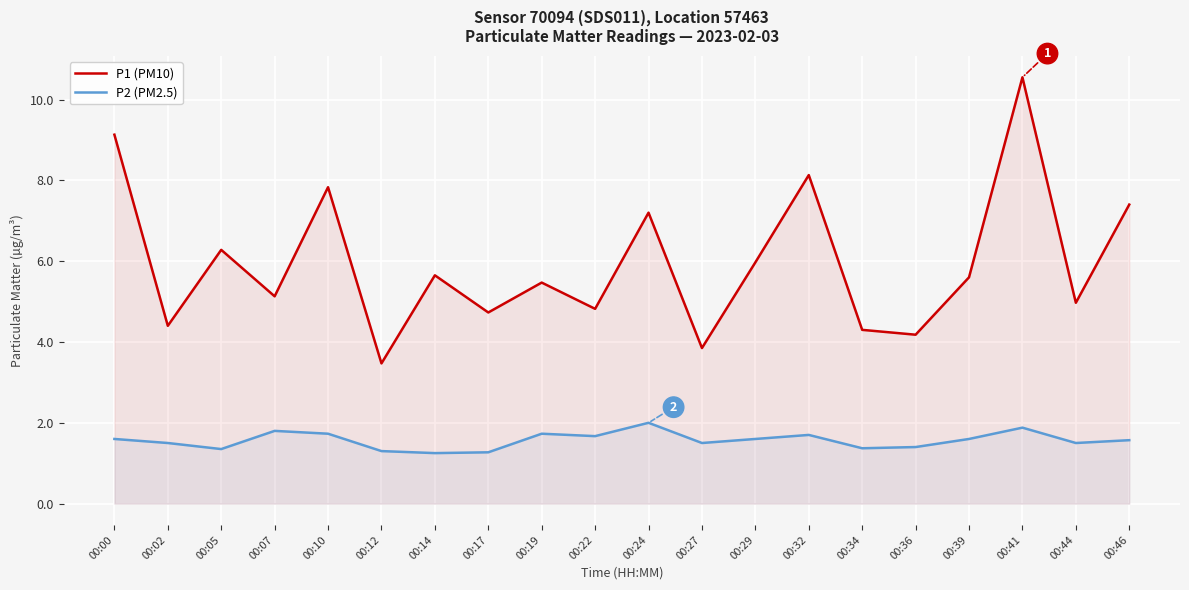

Reading right to left, list all the values displayed in this chart.

P1 (PM10): 00:46=7.4	00:44=5.0	00:41=10.6	00:39=5.6	00:36=4.2	00:34=4.3	00:32=8.1	00:29=6.0	00:27=3.9	00:24=7.2	00:22=4.8	00:19=5.5	00:17=4.7	00:14=5.7	00:12=3.5	00:10=7.8	00:07=5.1	00:05=6.3	00:02=4.4	00:00=9.1
P2 (PM2.5): 00:46=1.6	00:44=1.5	00:41=1.9	00:39=1.6	00:36=1.4	00:34=1.4	00:32=1.7	00:29=1.6	00:27=1.5	00:24=2.0	00:22=1.7	00:19=1.7	00:17=1.3	00:14=1.2	00:12=1.3	00:10=1.7	00:07=1.8	00:05=1.4	00:02=1.5	00:00=1.6